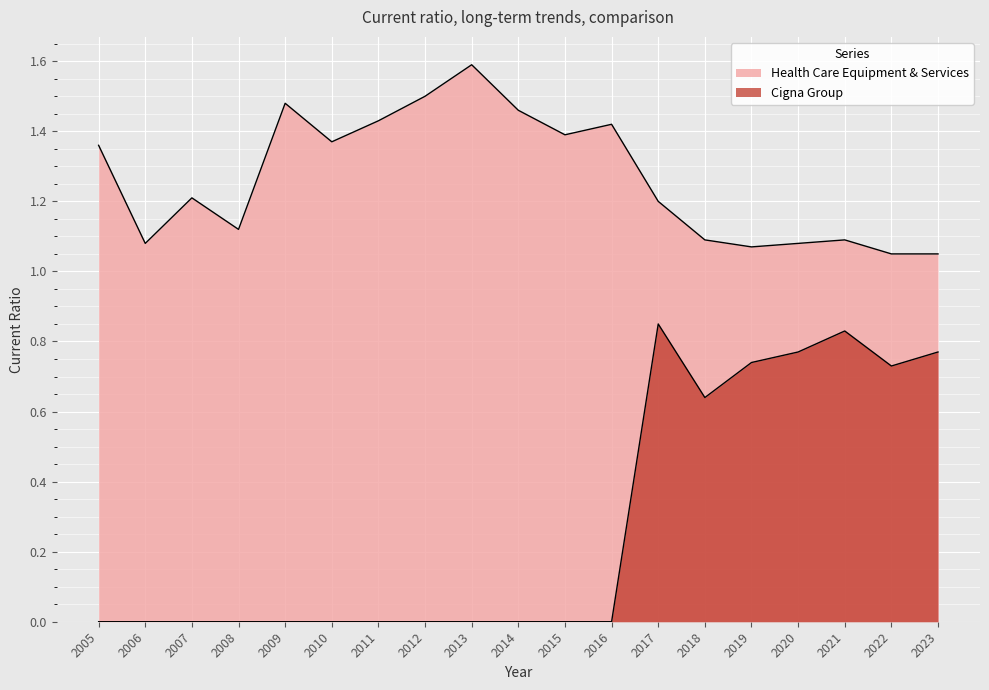

At which label is Cigna Group closest to 0?

2005